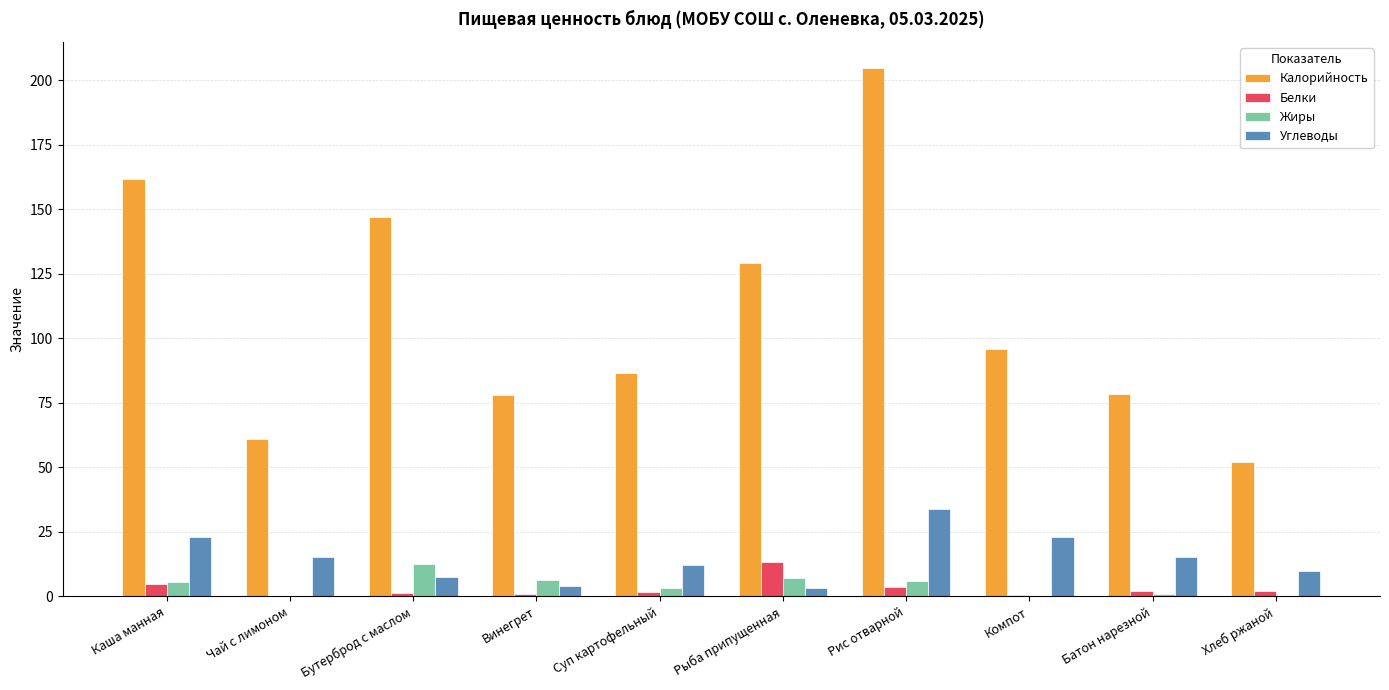

Does the chart contain stacked bars?

No